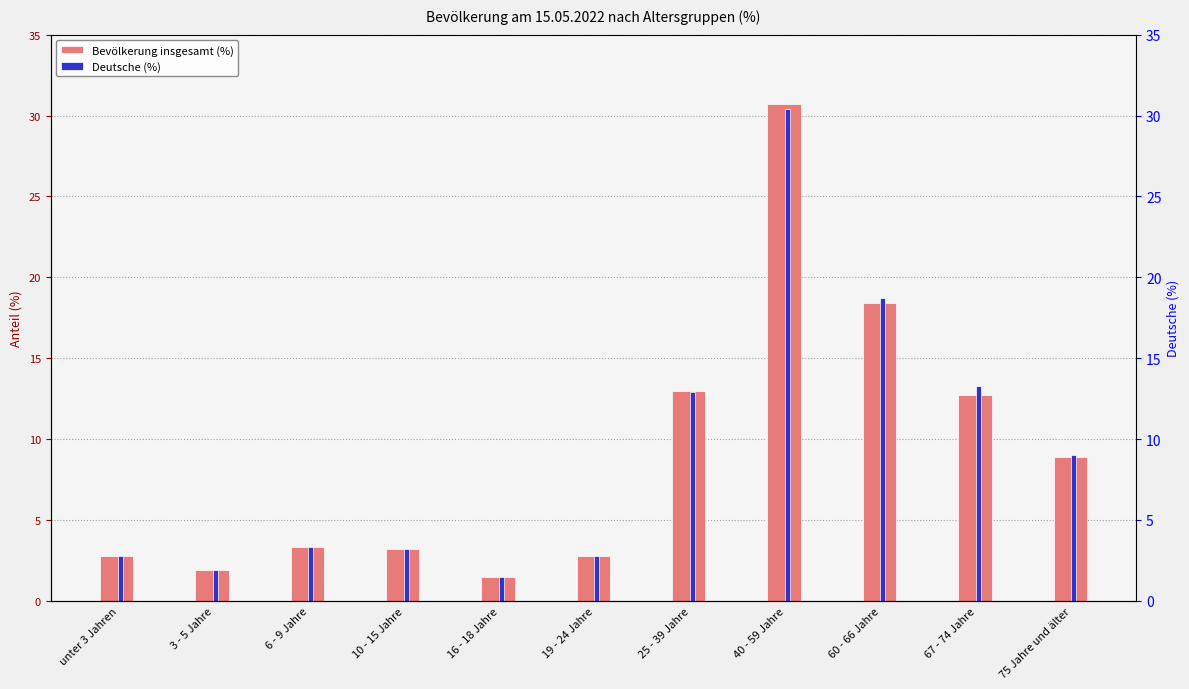

True or false: Deutsche (%) has a value of 4.8 at 25 - 39 Jahre.

False